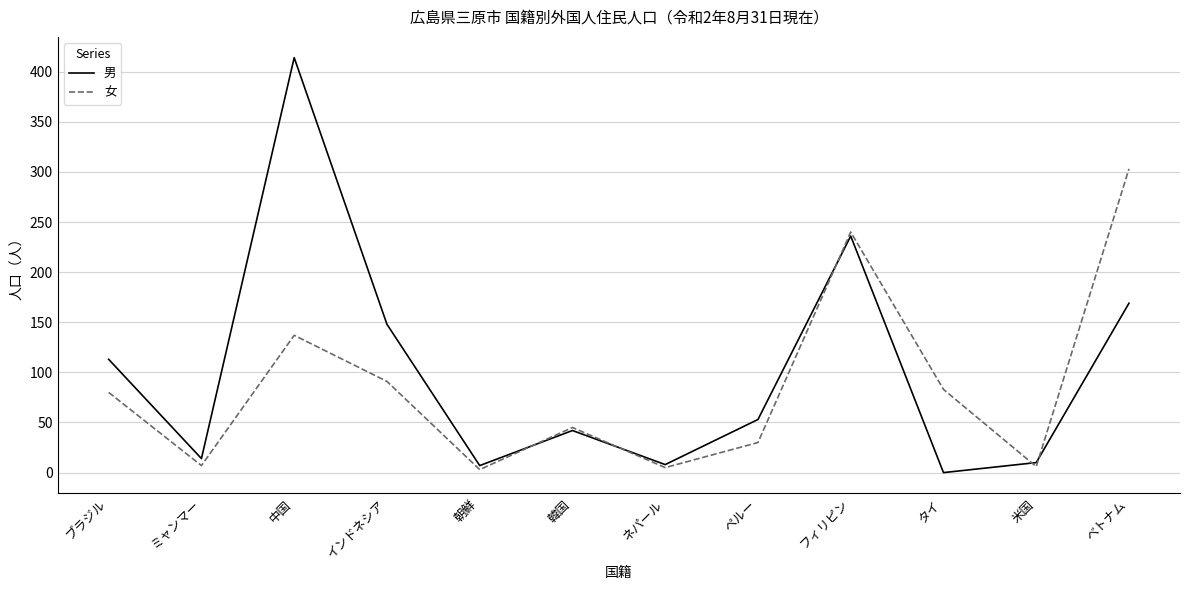

List the series in order of their overall mean, highest first.

男, 女